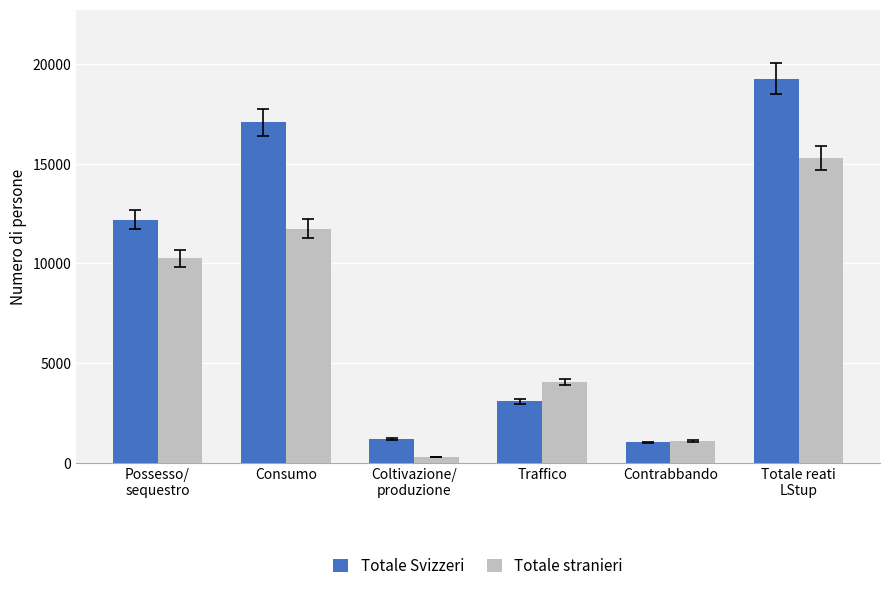

What is the label of the 2nd bar from the right?

Contrabbando